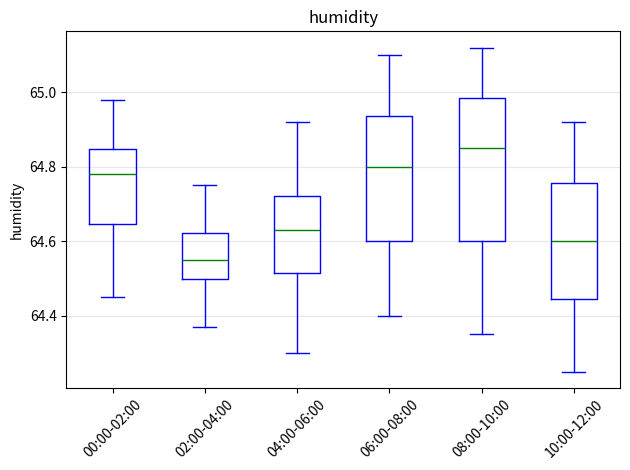

Where does the lower whisker of the box for 06:00-08:00 end on the y-axis? The values are not printed on the chart, so give them approximately, as read against the axis.

64.40